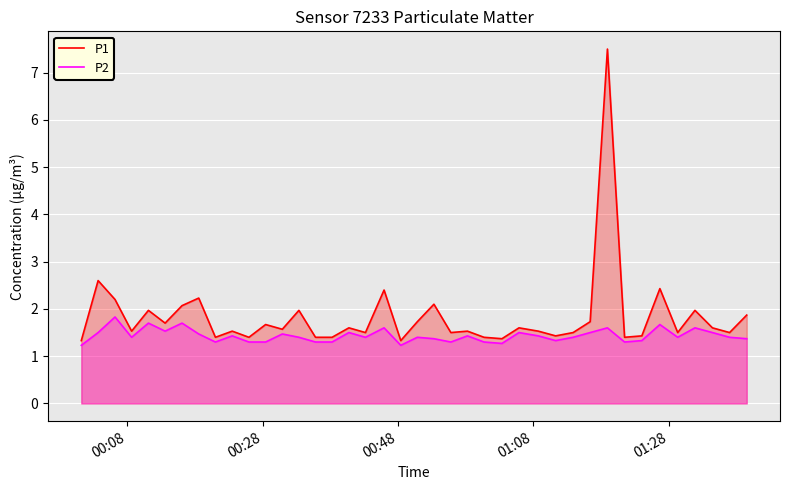

How many categories are shown in the chart?

40